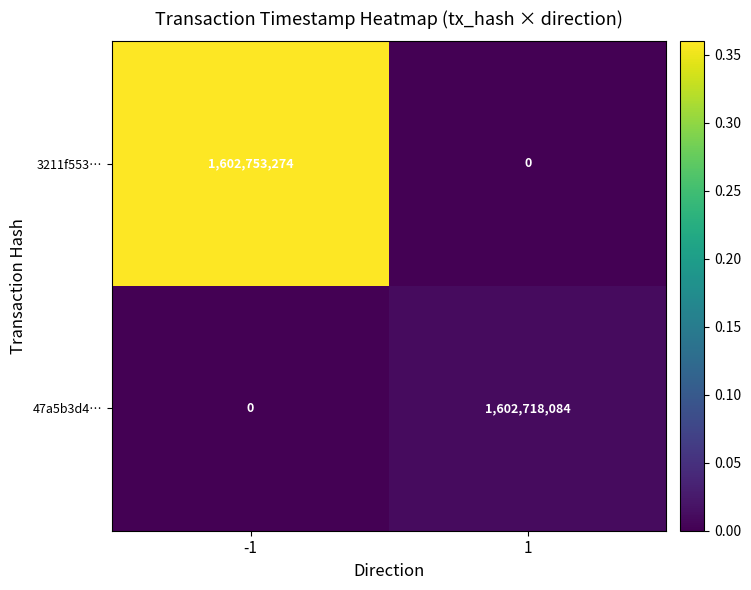

Is the value of 3211f553… at 1 greater than the value of 47a5b3d4… at 1?

No